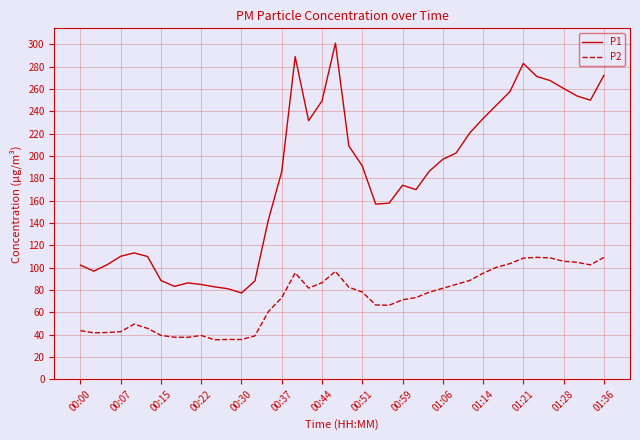

What is the sum of all P2 values?

2875.4